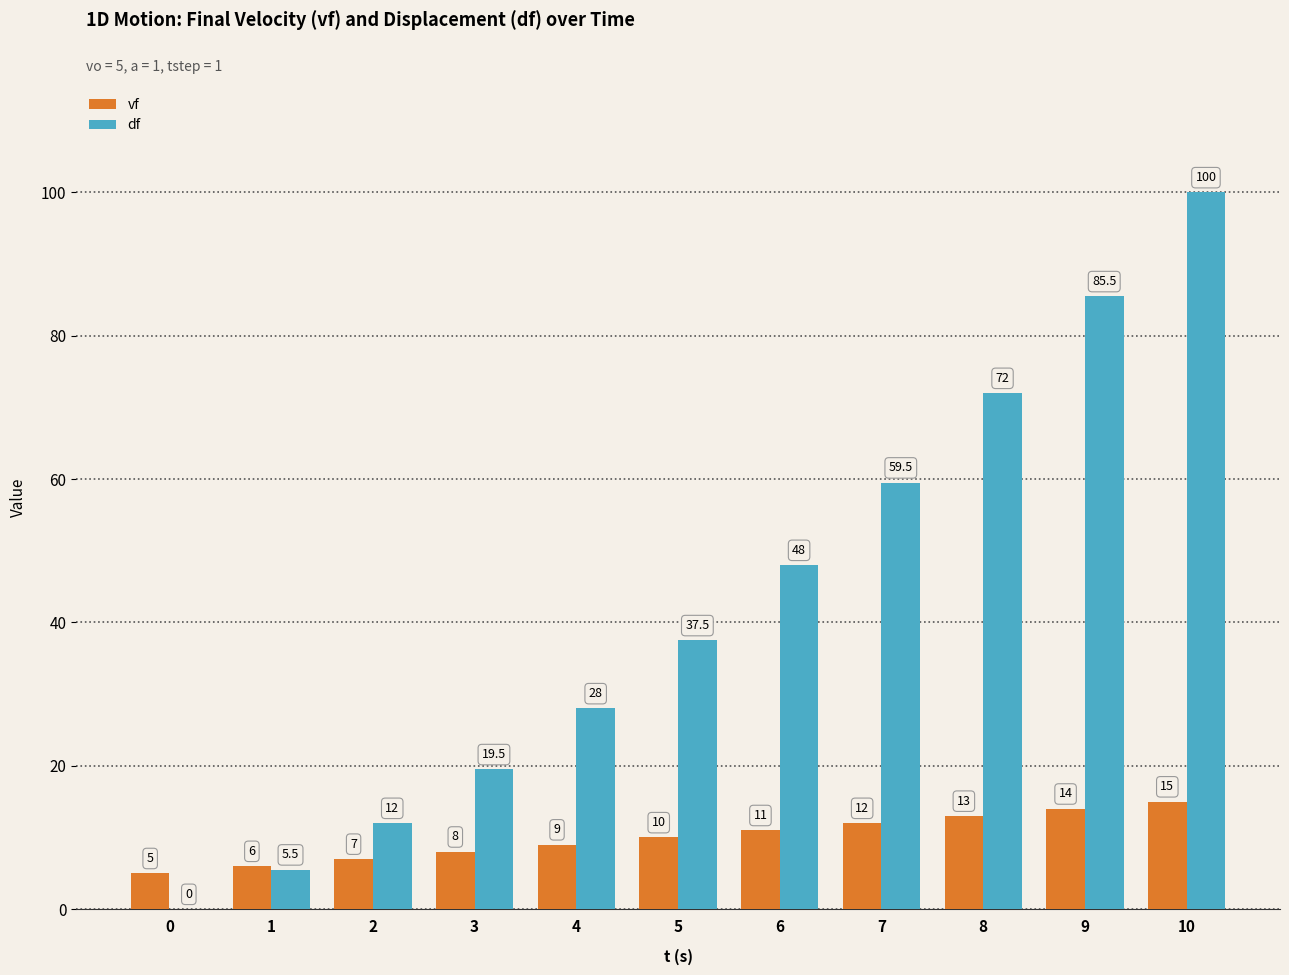

How many categories are shown in the chart?

11